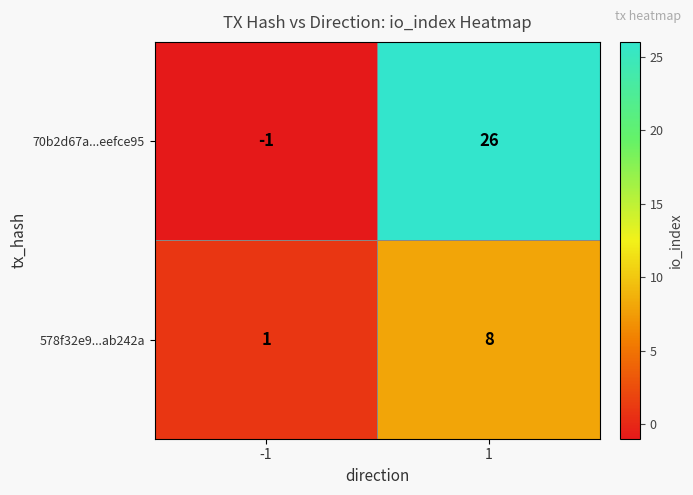

Rank the series by their maximum value, from highest to lowest.

70b2d67a...eefce95, 578f32e9...ab242a